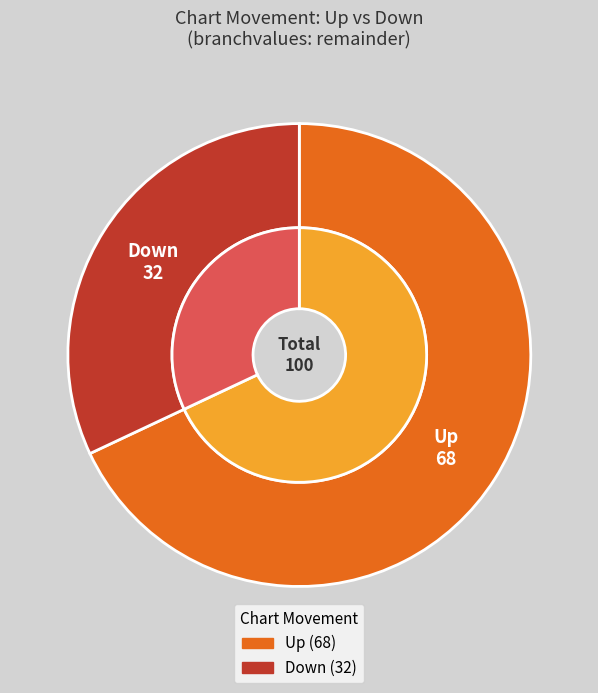

Do down and up together represent more than half of the pie?

Yes